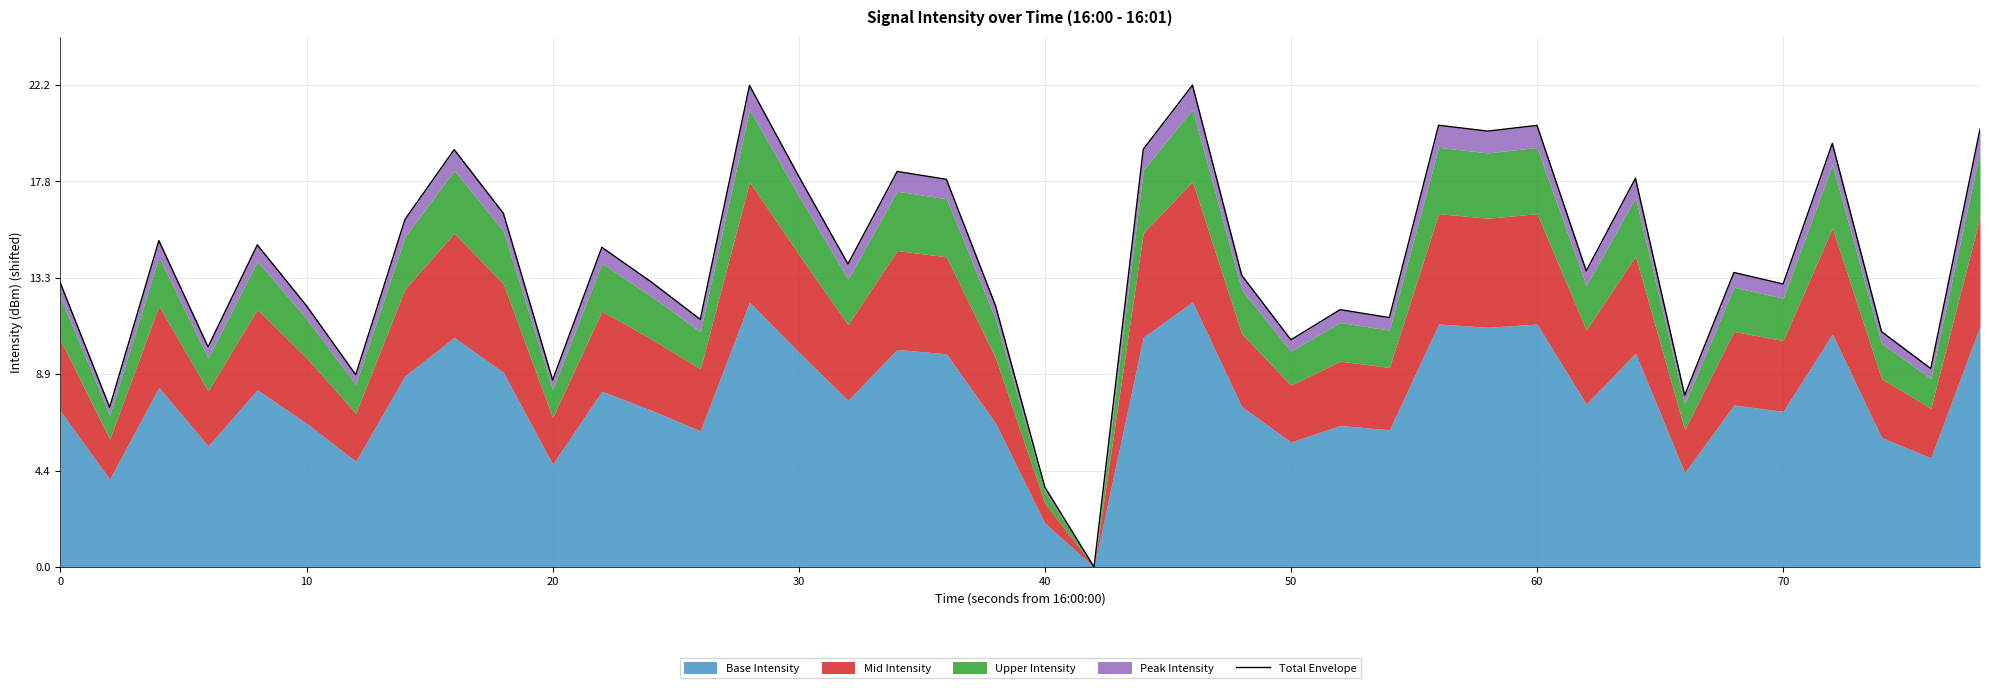

How many lines are shown in the chart?

1